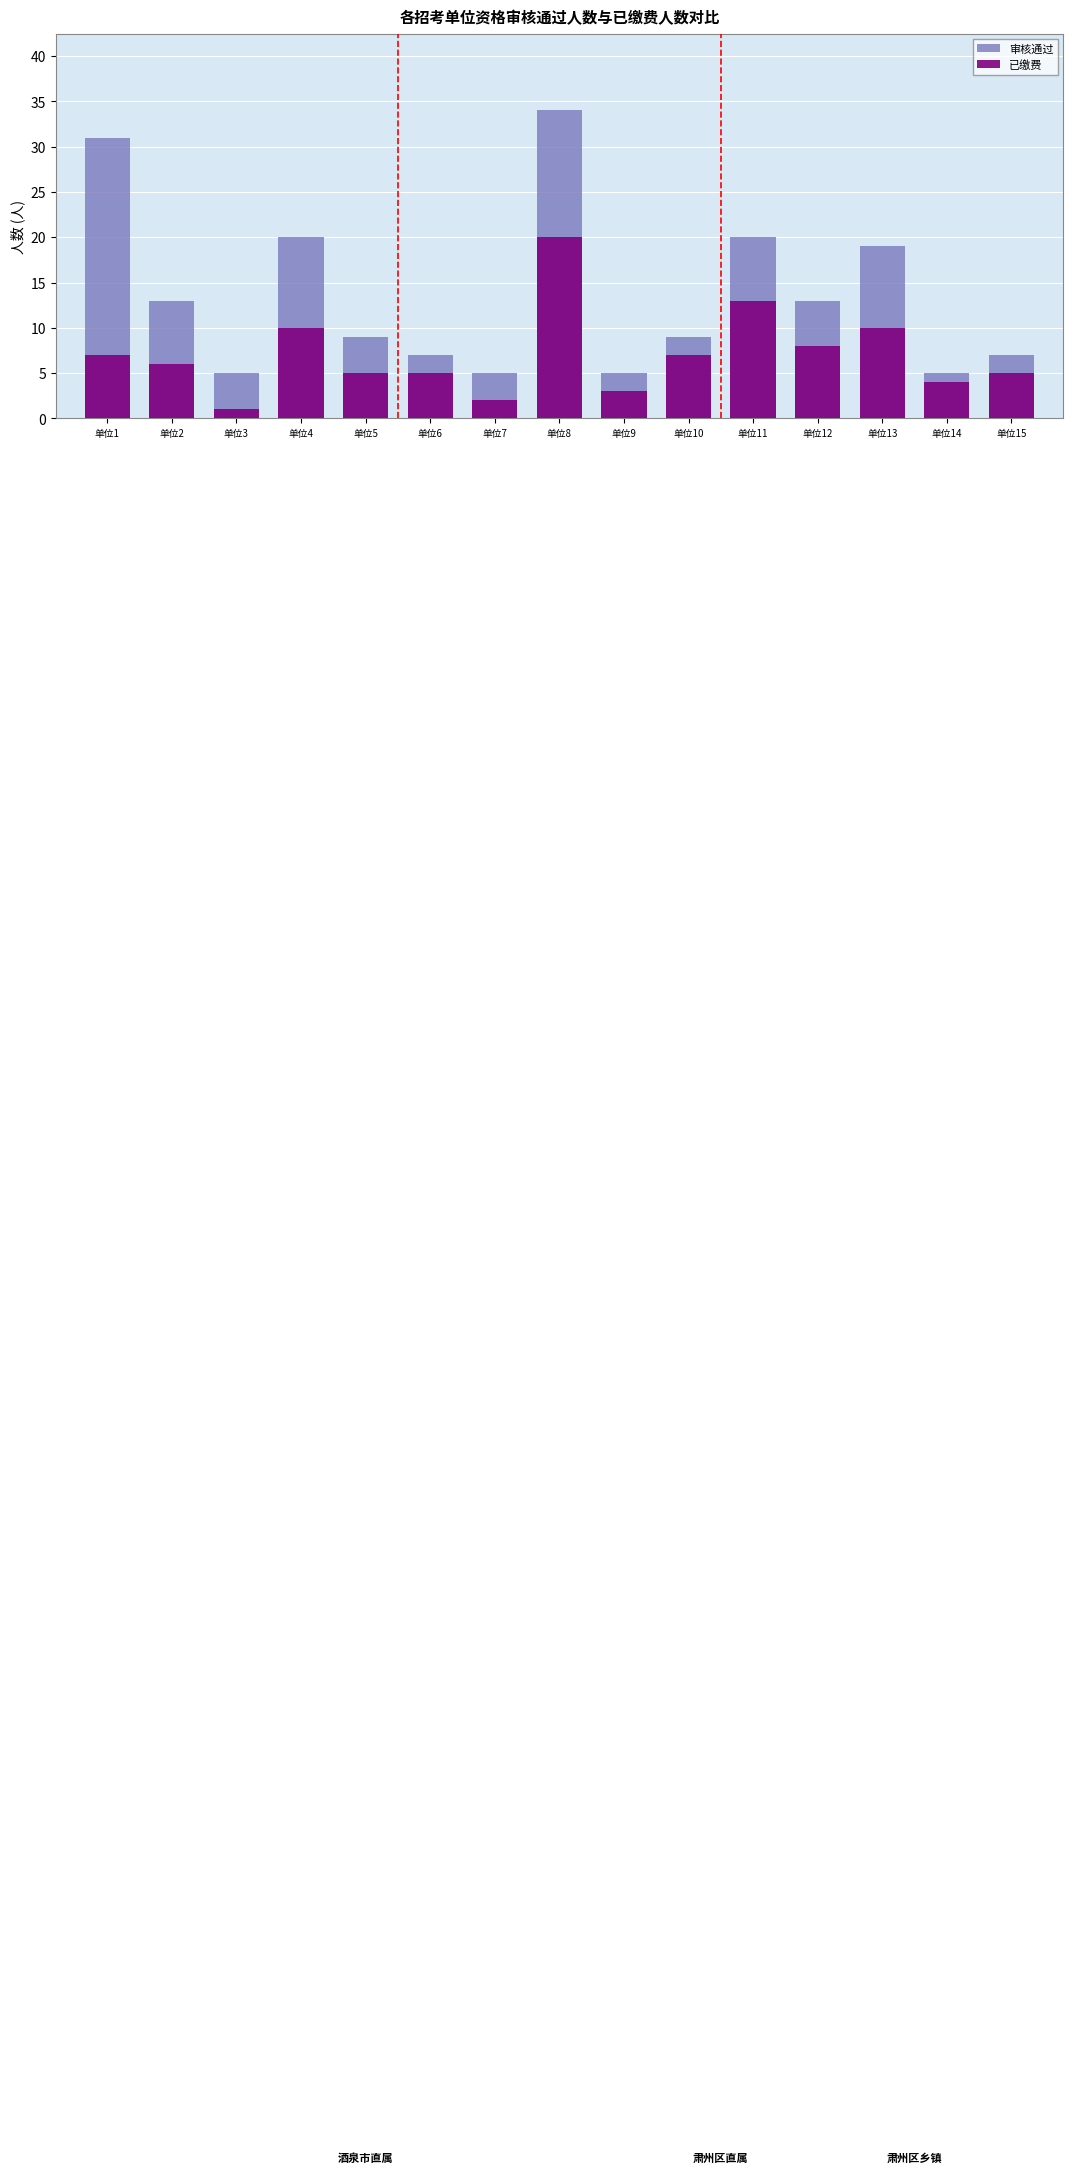

Count the number of categories in the chart.

15